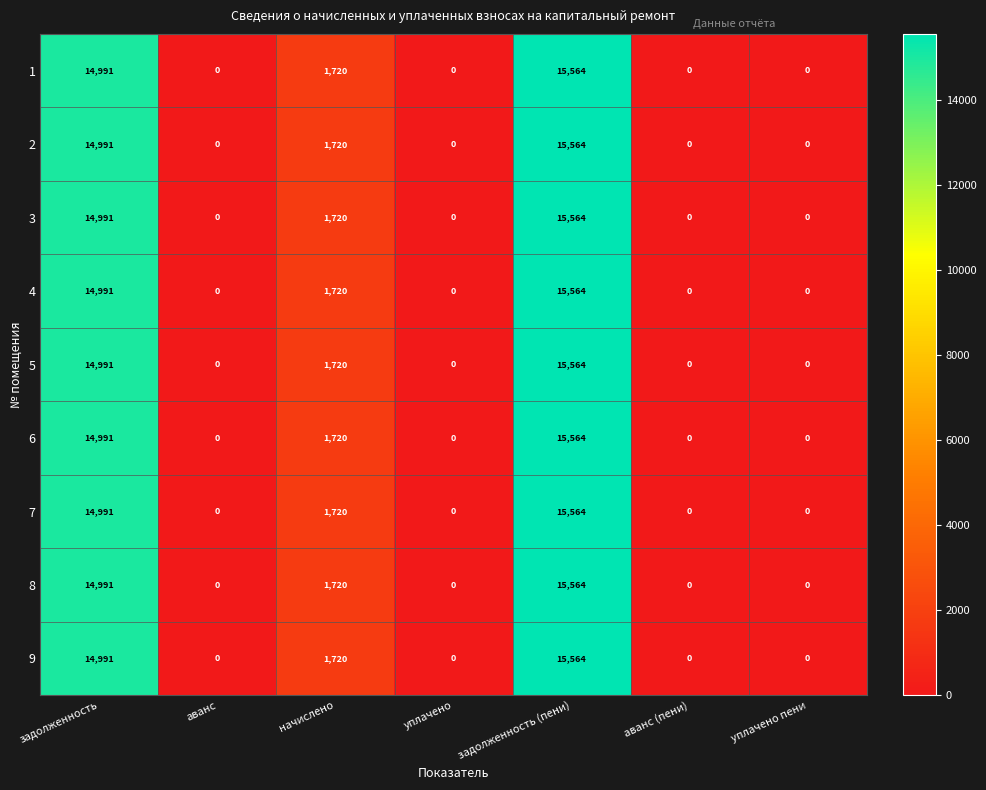

What is the highest value of the 5 series?

15564